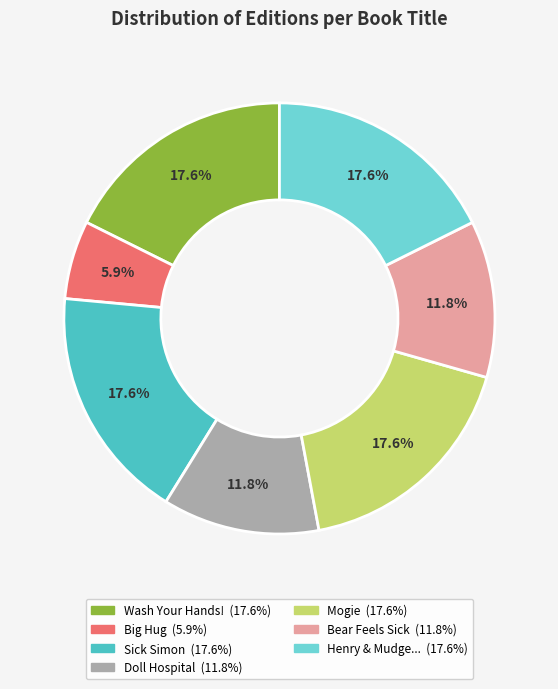

Does any single category account for the majority?

No